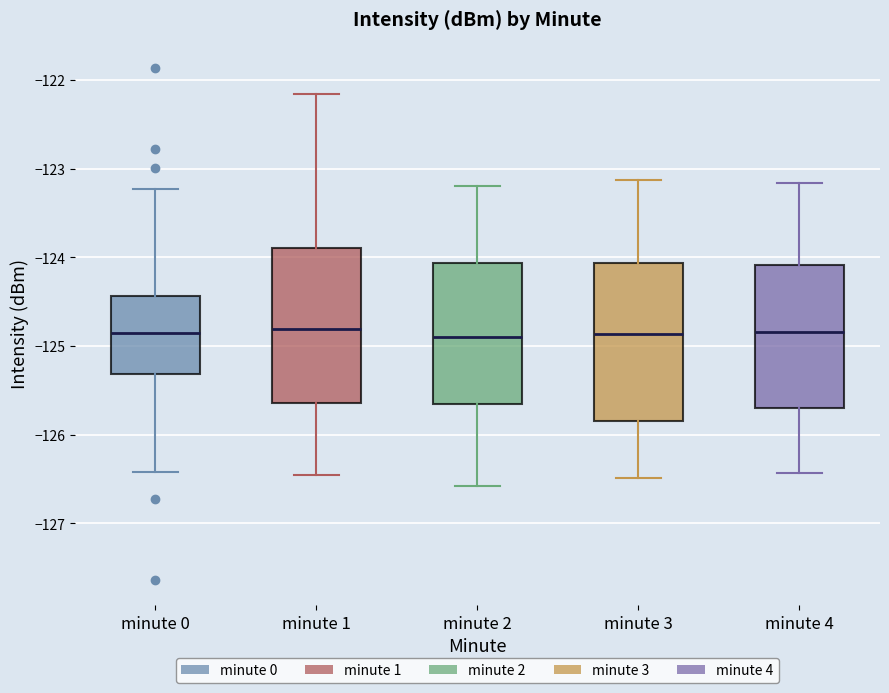

Where does the upper whisker of the box for minute 4 end on the y-axis? The values are not printed on the chart, so give them approximately, as read against the axis.

-123.2